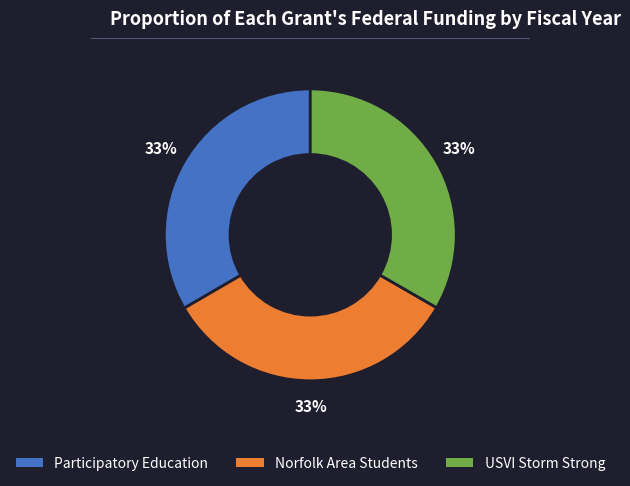

Is there a majority slice in this chart?

No